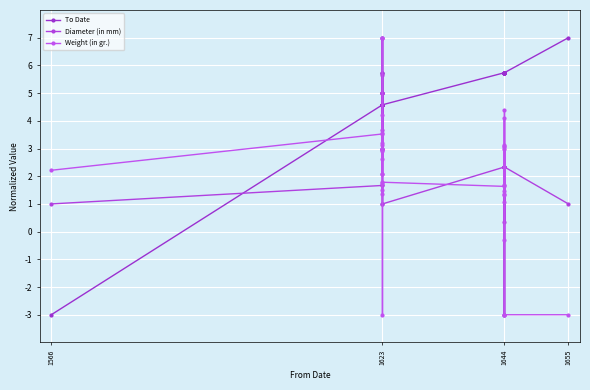

List the series in order of their overall mean, lowest first.

Weight (in gr.), Diameter (in mm), To Date